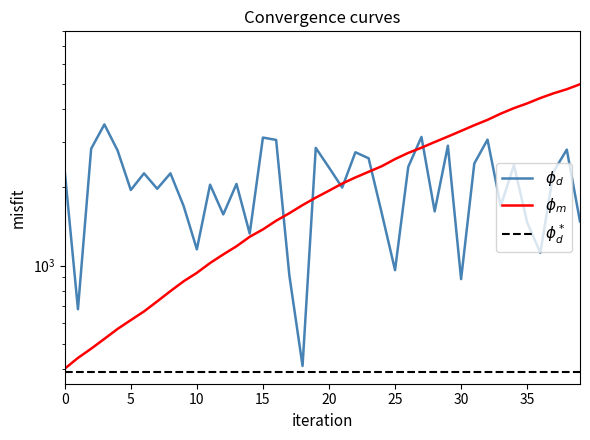

What is the average value?

2069.4